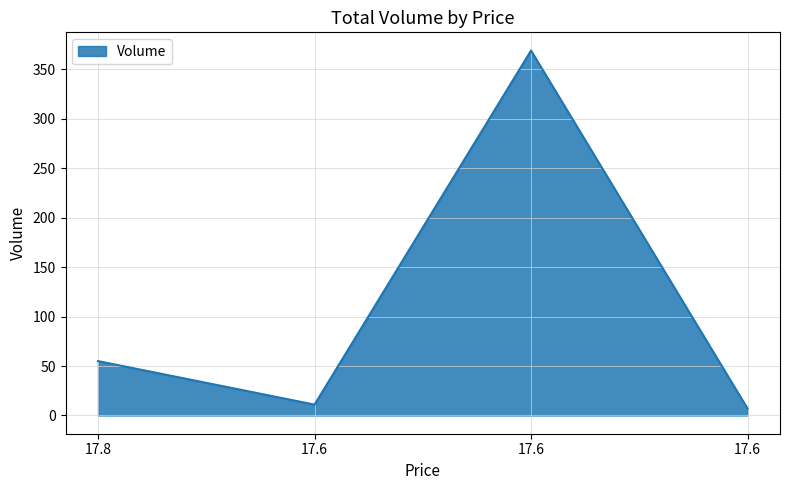

Rank the categories by value from lowest to highest.

17.6, 17.6, 17.8, 17.6